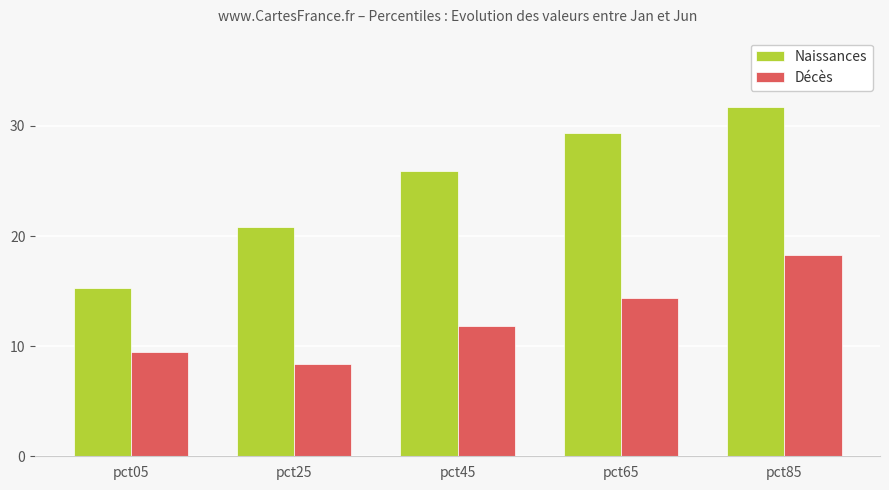

Reading left to right, extract all data points from this chart.

Naissances: pct05=15.3	pct25=20.8	pct45=25.9	pct65=29.4	pct85=31.7
Décès: pct05=9.4	pct25=8.4	pct45=11.8	pct65=14.4	pct85=18.3